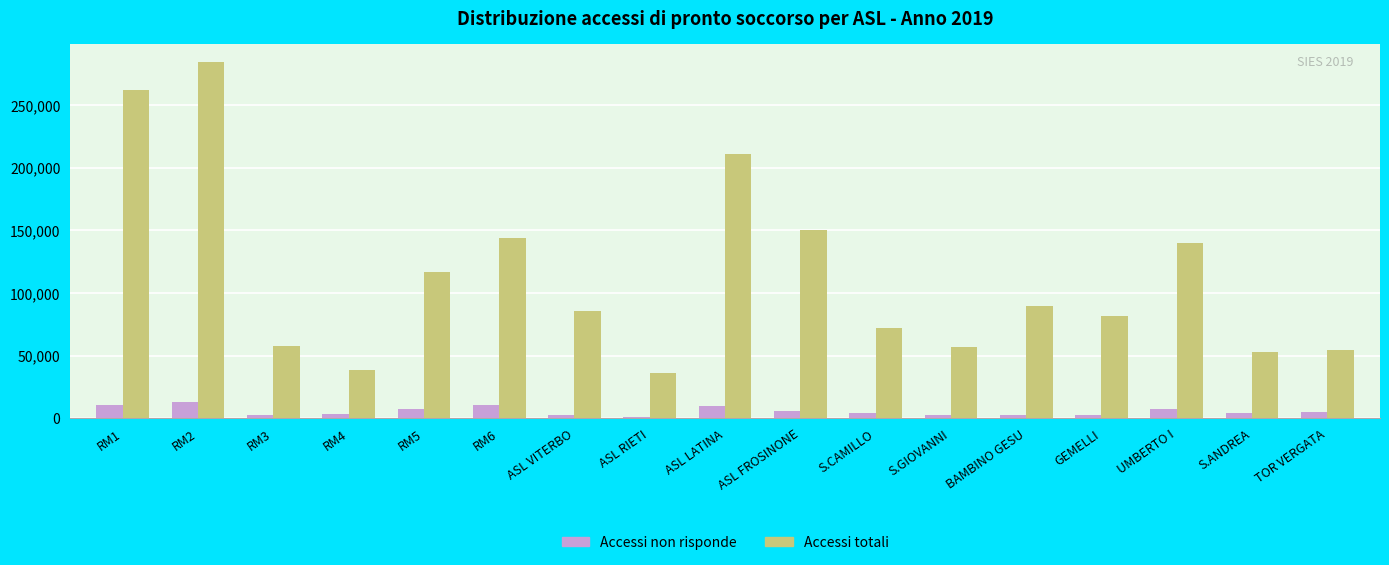

What is the difference between the maximum and minimum values in the Accessi totali series?

248715